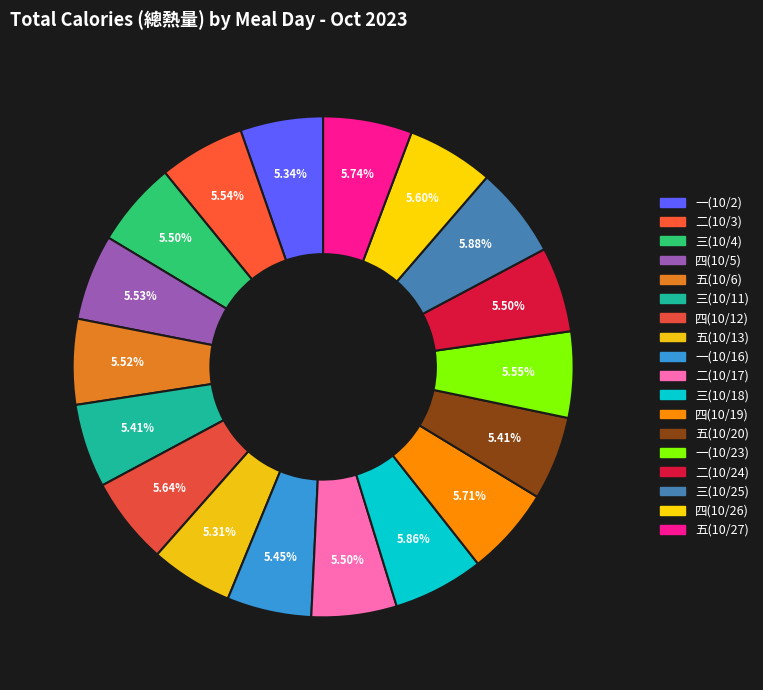

To the nearest percent, what is the average slice percentage?

6%